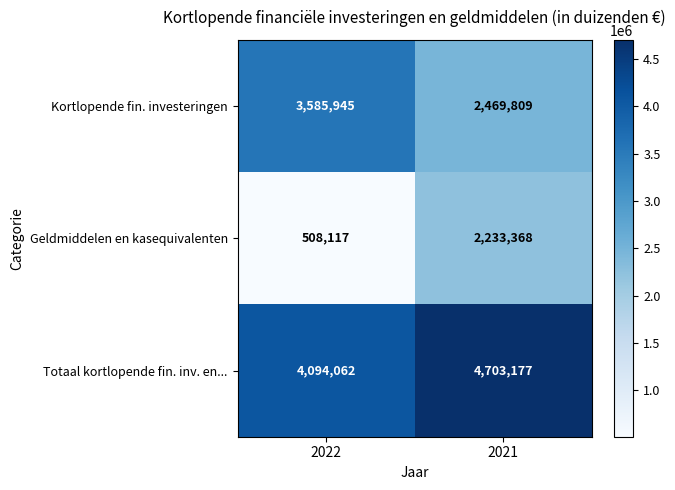

What is the spread (max minus min) of values at 2021?

2469809